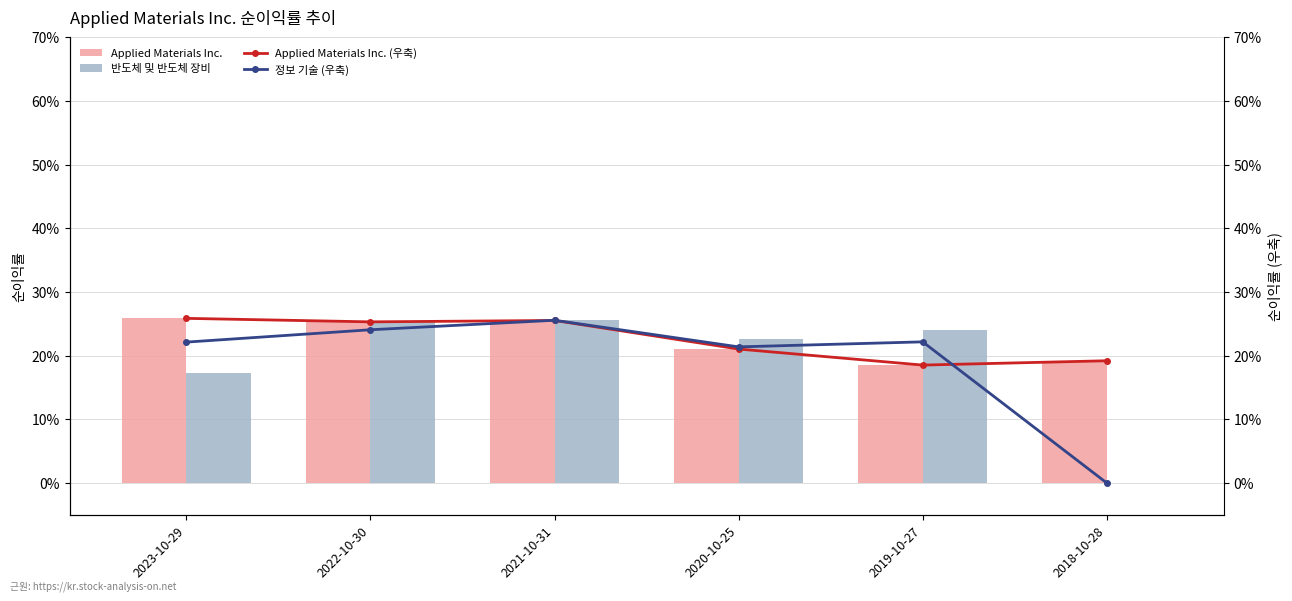

The value of Applied Materials Inc. (우축) at 2020-10-25 is 0.2. True or false?

True